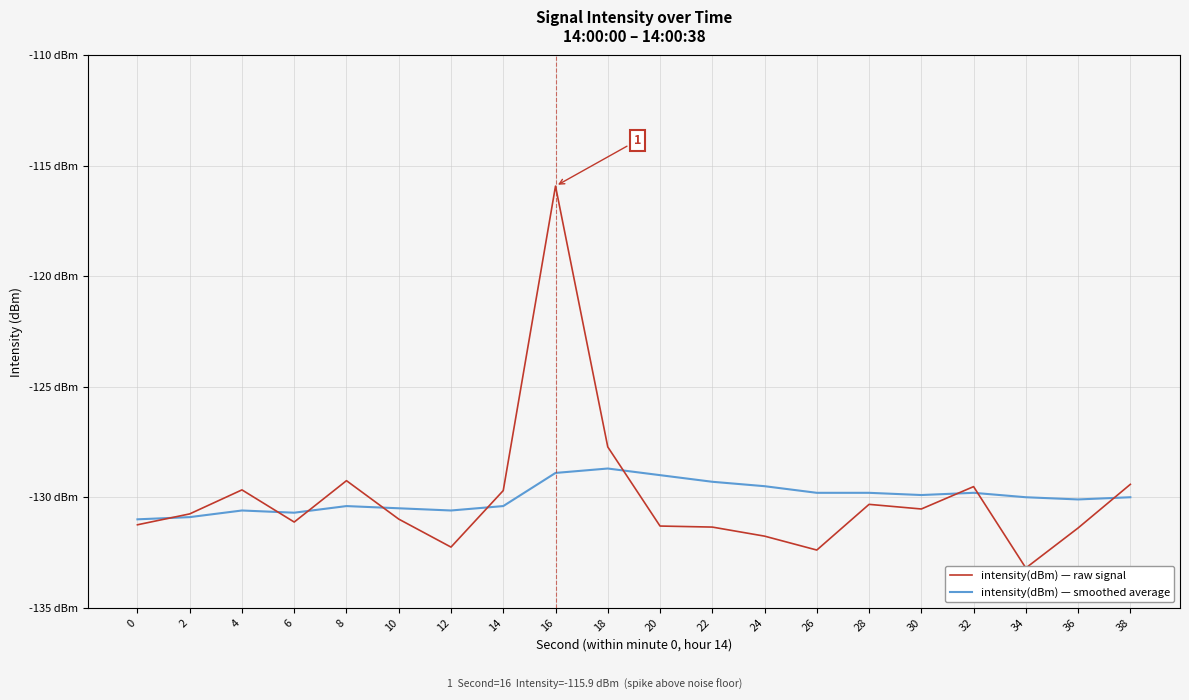

List the series in order of their overall mean, highest first.

intensity(dBm) — raw signal, intensity(dBm) — smoothed average